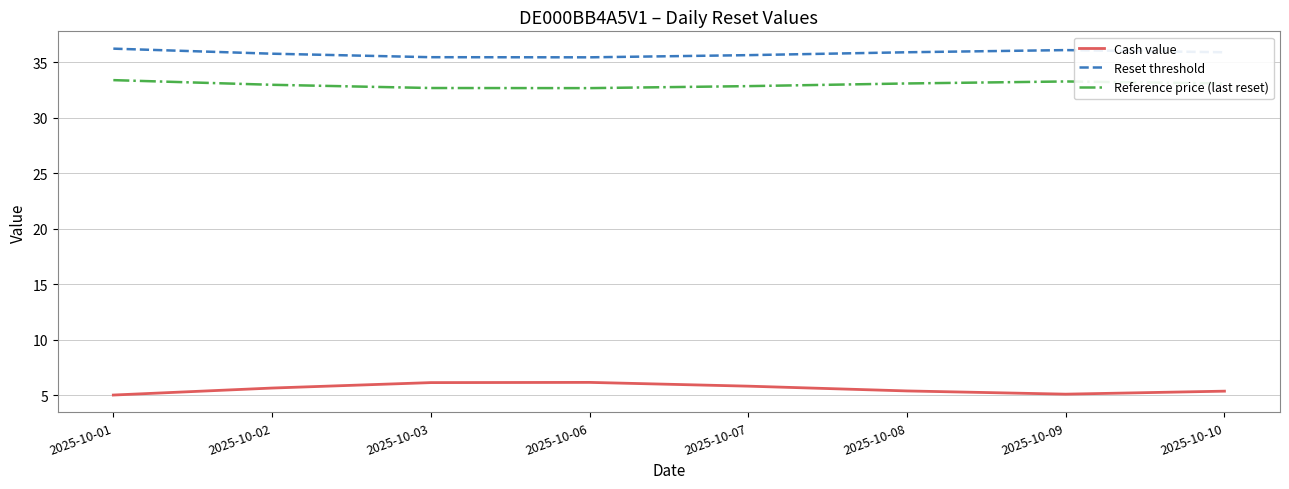

Which series has the largest total across all categories?

Reset threshold